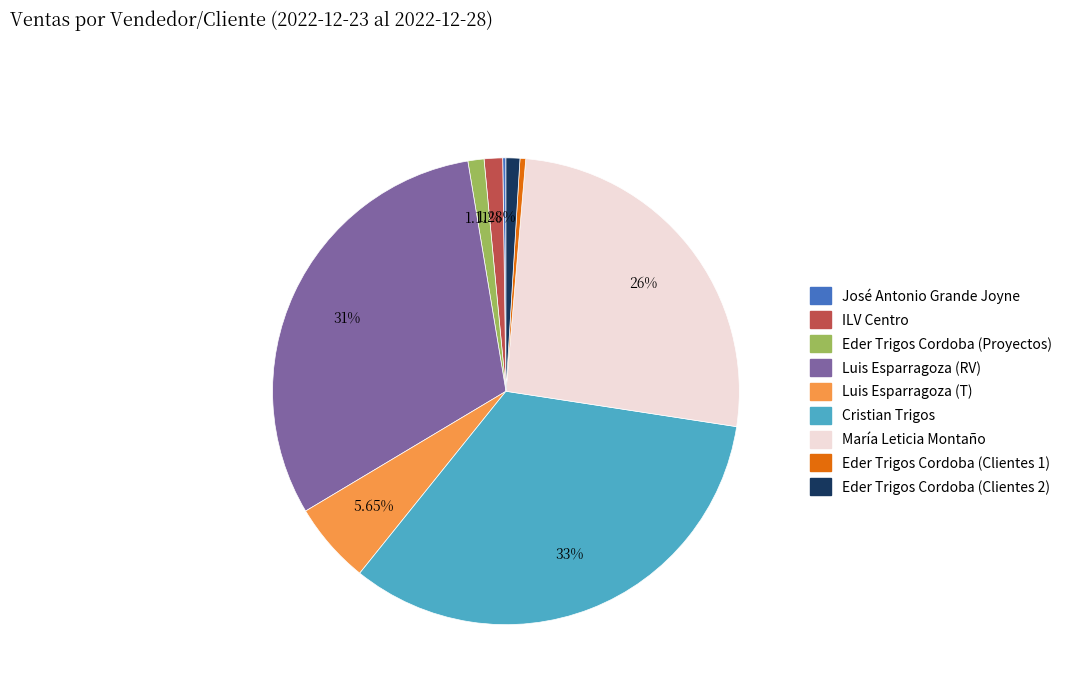

Is there any slice that represents more than half of the pie?

No